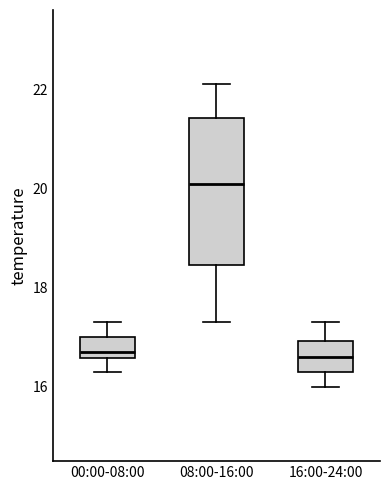

Reading left to right, transcribe this box plot: for each box, give where its median line is, the range the box spans, and where its two whiskers end, as read against the y-axis. The values are not printed on the chart, so give them approximately, as read against the axis.

00:00-08:00: median 16.8, box 16.6 to 17.0, whiskers 16.4 to 17.4
08:00-16:00: median 20.2, box 18.4 to 21.4, whiskers 17.4 to 22.2
16:00-24:00: median 16.6, box 16.4 to 17.0, whiskers 16.0 to 17.4